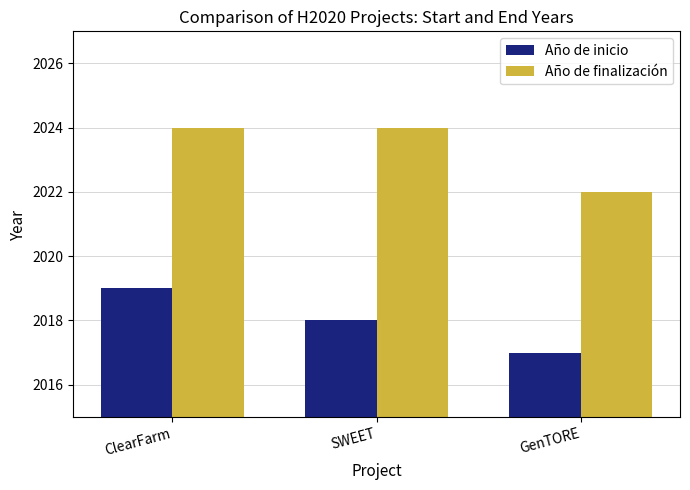

Which label corresponds to the smallest value in the chart?

GenTORE